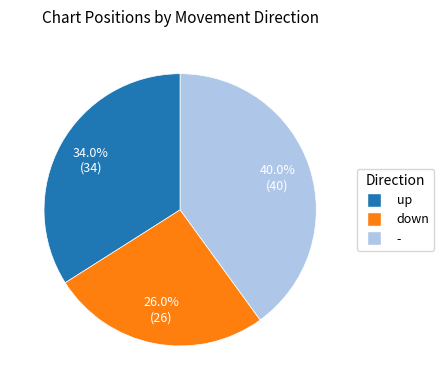

Do - and down together represent more than half of the pie?

Yes